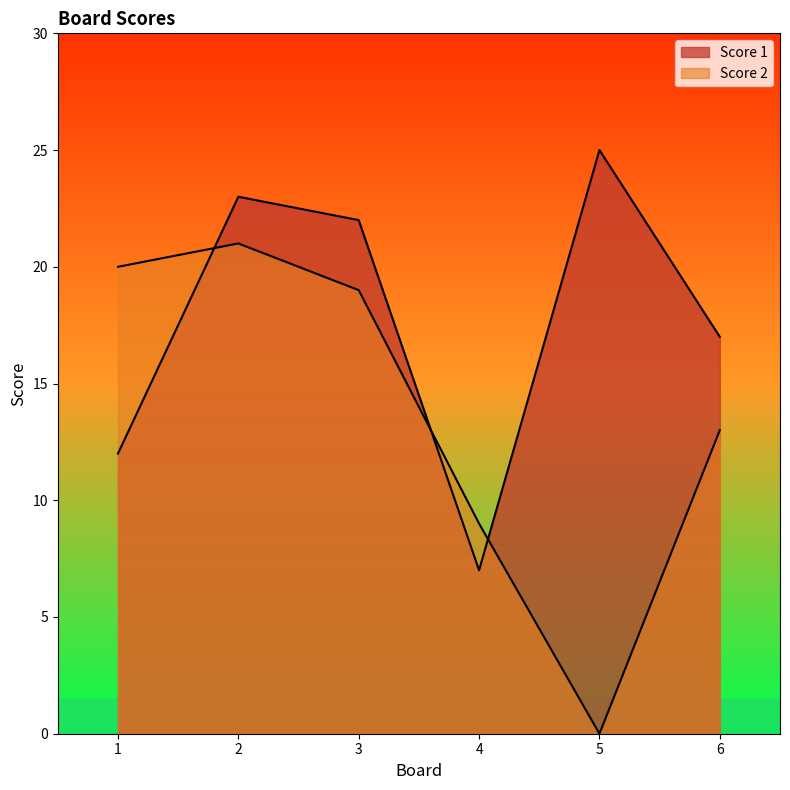

Which series has the largest total across all categories?

Score 1